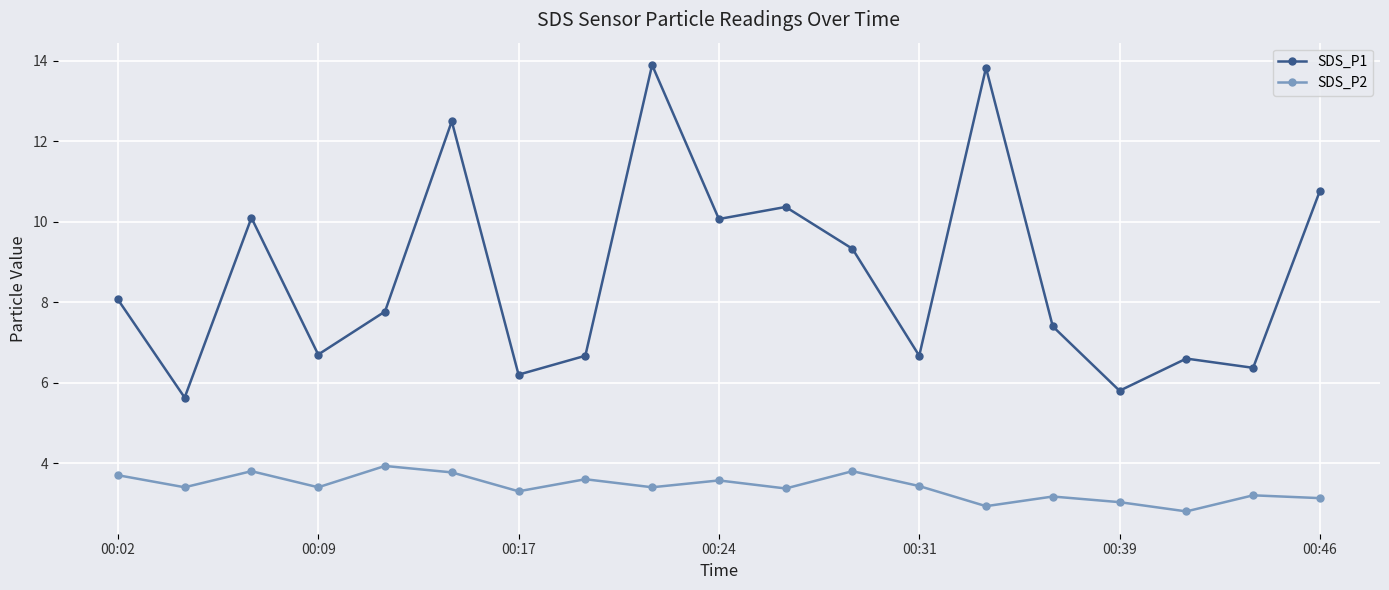

How many distinct data groups are displayed?

2